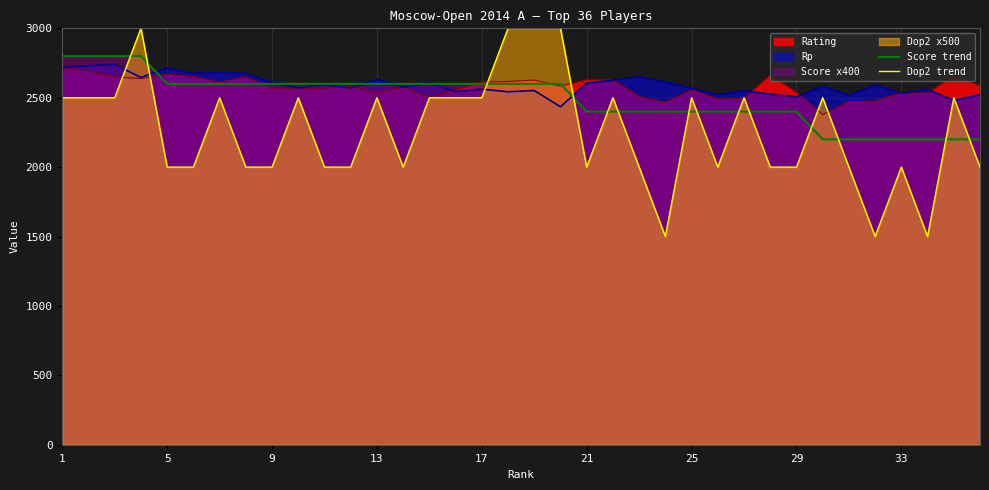

Reading right to left, extract all data points from this chart.

Score trend: 2200	2200	2200	2200	2200	2200	2200	2400	2400	2400	2400	2400	2400	2400	2400	2400	2600	2600	2600	2600	2600	2600	2600	2600	2600	2600	2600	2600	2600	2600	2600	2600	2800	2800	2800	2800
Dop2 trend: 2000	2500	1500	2000	1500	2000	2500	2000	2000	2500	2000	2500	1500	2000	2500	2000	3000	3000	3000	2500	2500	2500	2000	2500	2000	2000	2500	2000	2000	2500	2000	2000	3000	2500	2500	2500